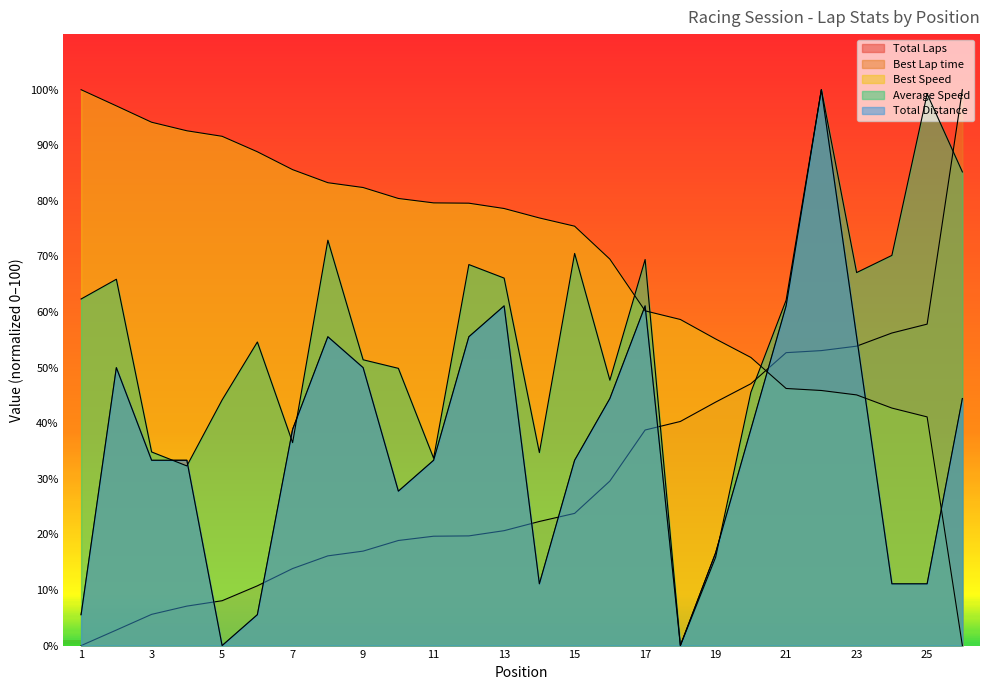

Which series ends up on top after the final intersection of Total Laps and Average Speed?

Average Speed